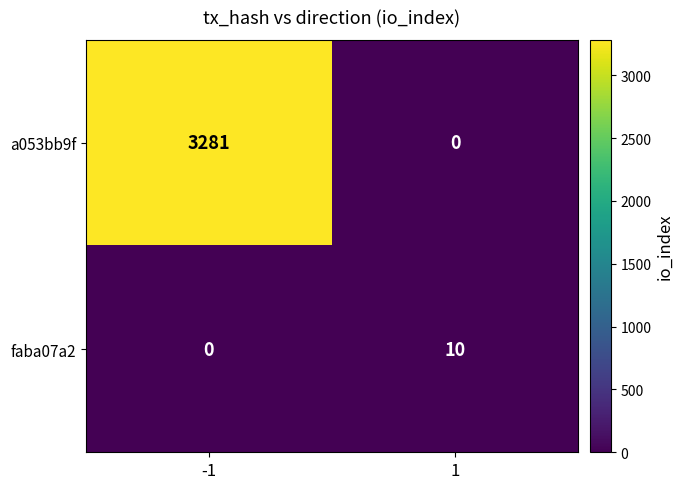

Reading left to right, what are all the values shown in this chart?

a053bb9f: -1=3281	1=0
faba07a2: -1=0	1=10